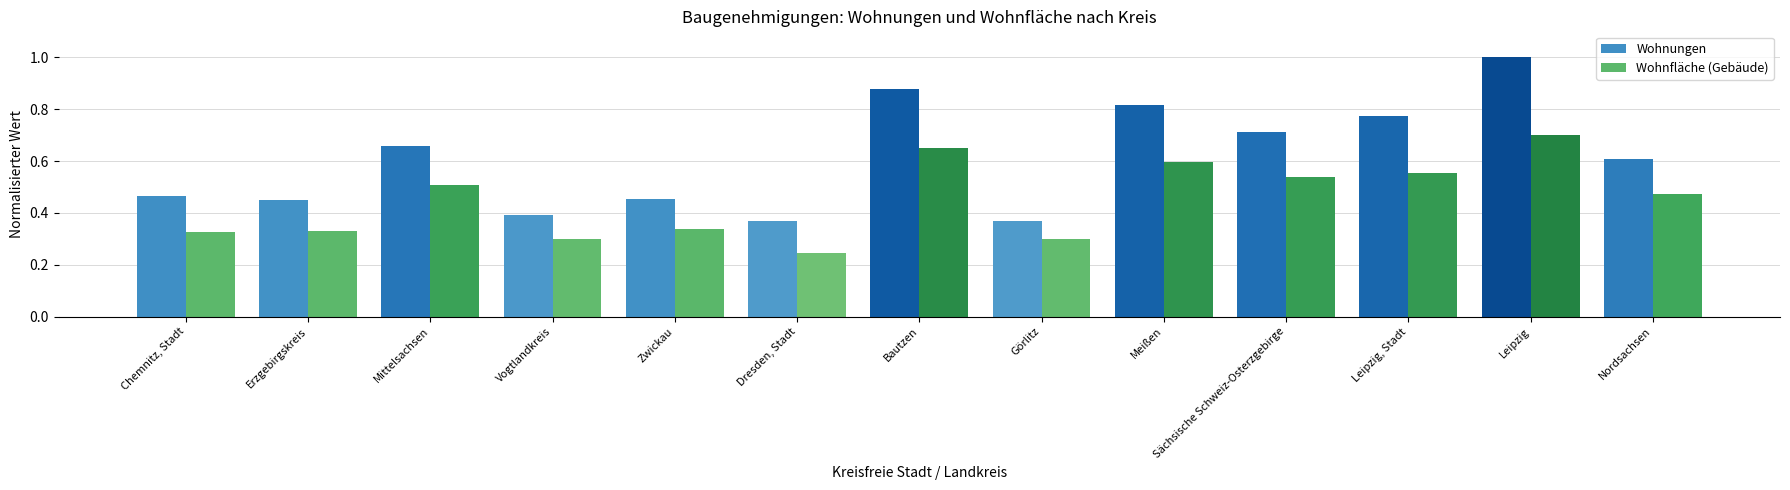

What are all the series names shown in the legend?

Wohnungen, Wohnfläche (Gebäude)